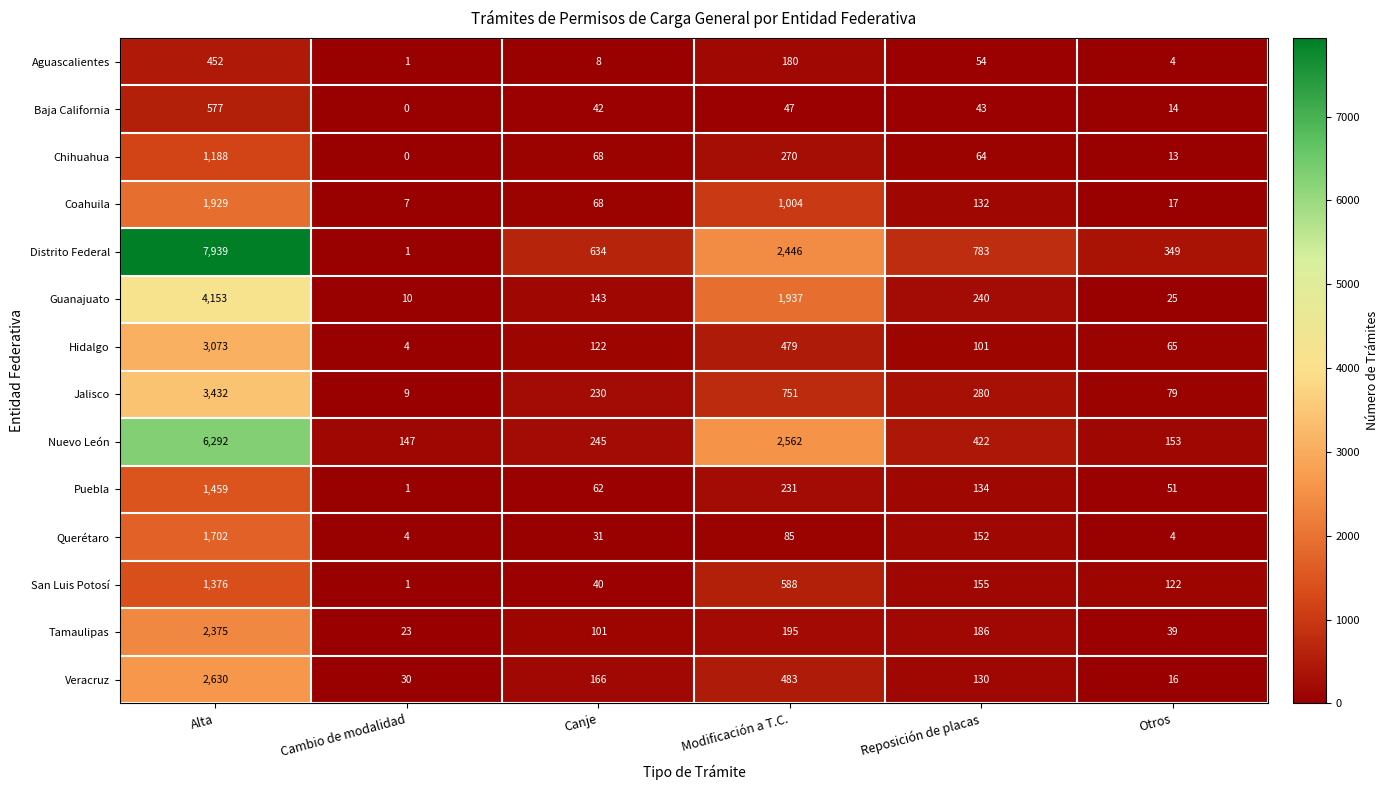

At which label is San Luis Potosí closest to 688?

Modificación a T.C.